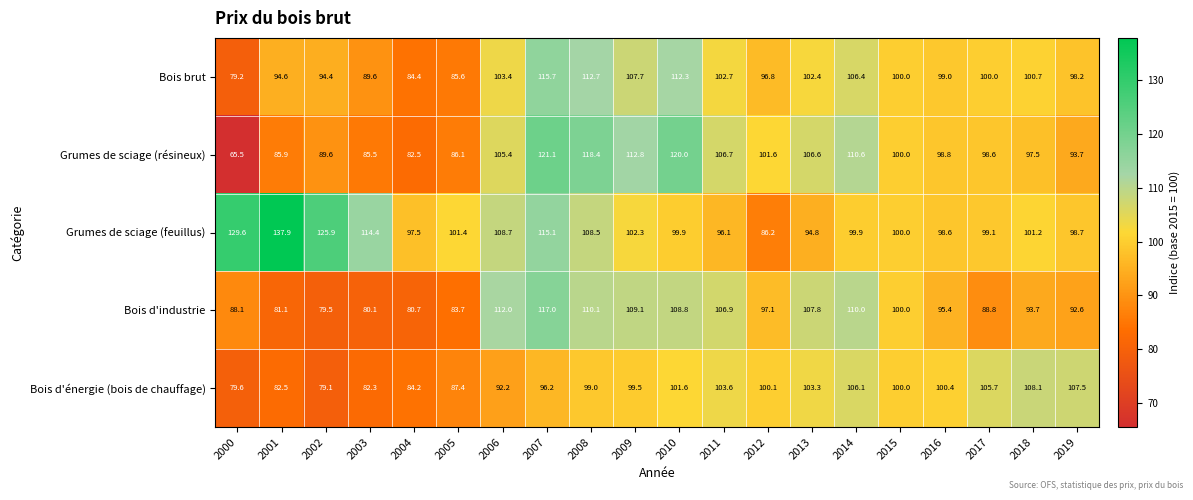

Is it true that Grumes de sciage (feuillus) equals 167.8 at 2016?

False